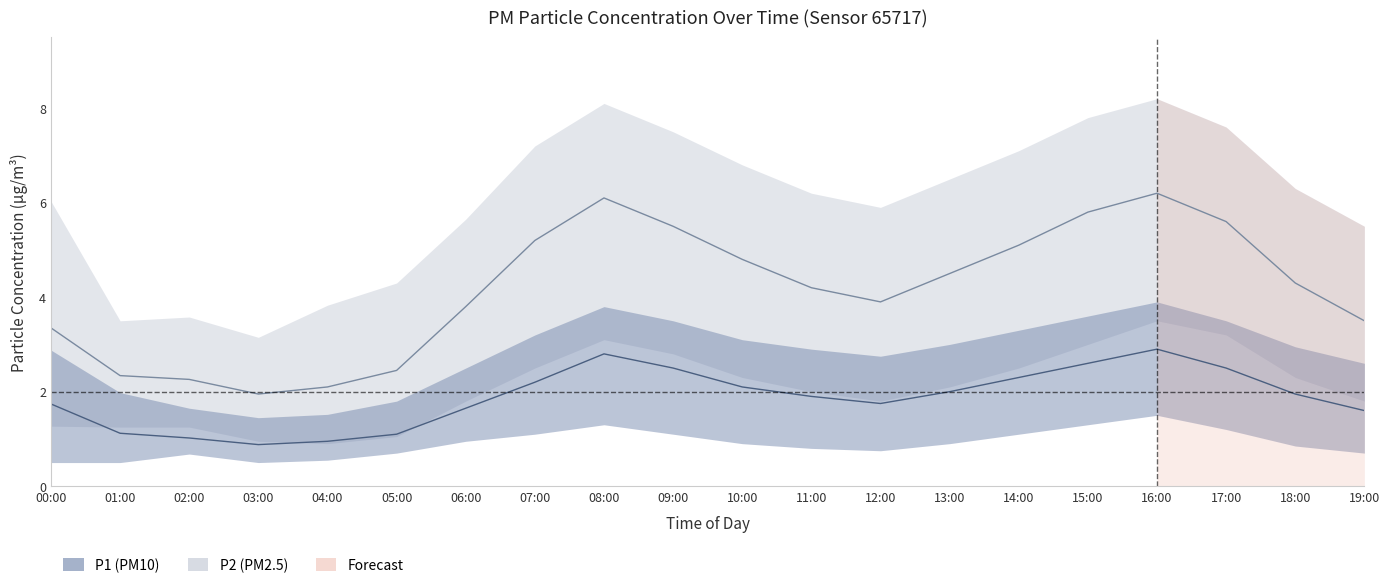

What is the spread (max minus min) of values at 09:00?

6.4